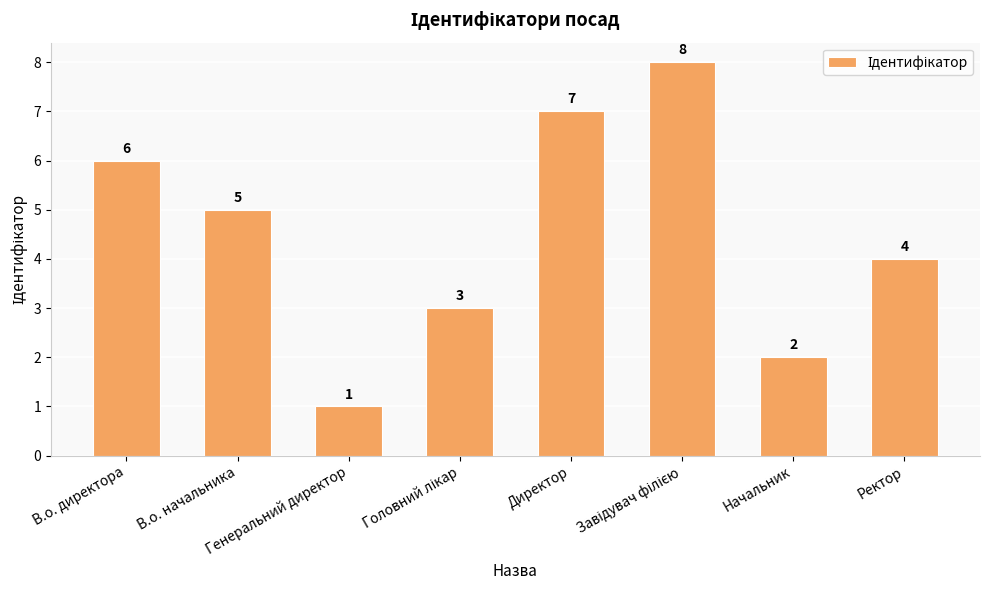

What is the value of the 6th bar from the left?

8